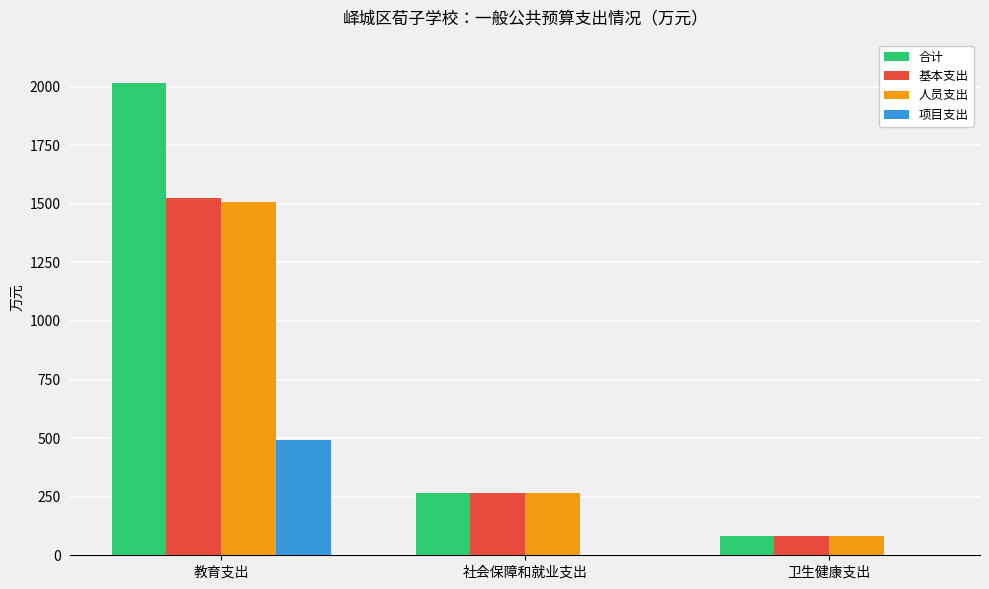

Between 教育支出 and 卫生健康支出, which series saw the biggest shift?

合计